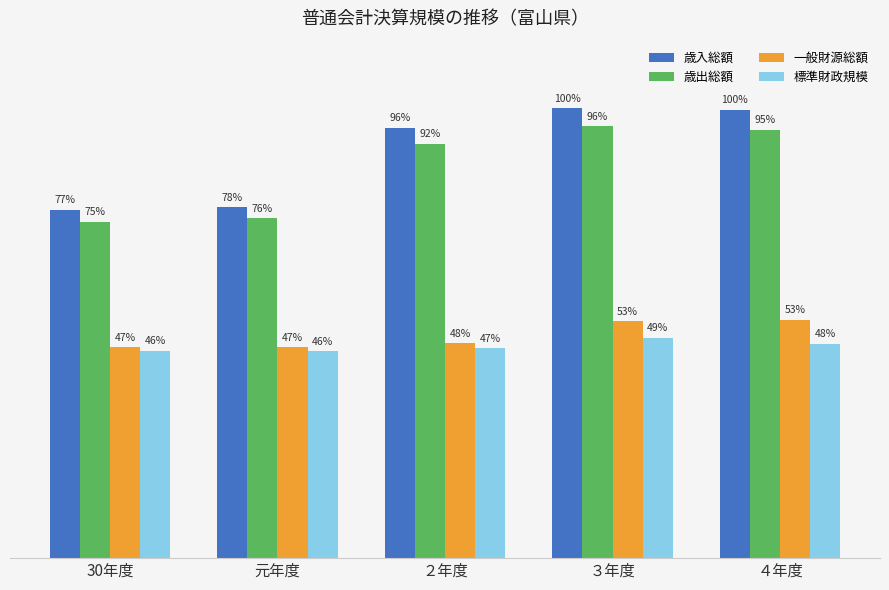

What are all the series names shown in the legend?

歳入総額, 歳出総額, 一般財源総額, 標準財政規模